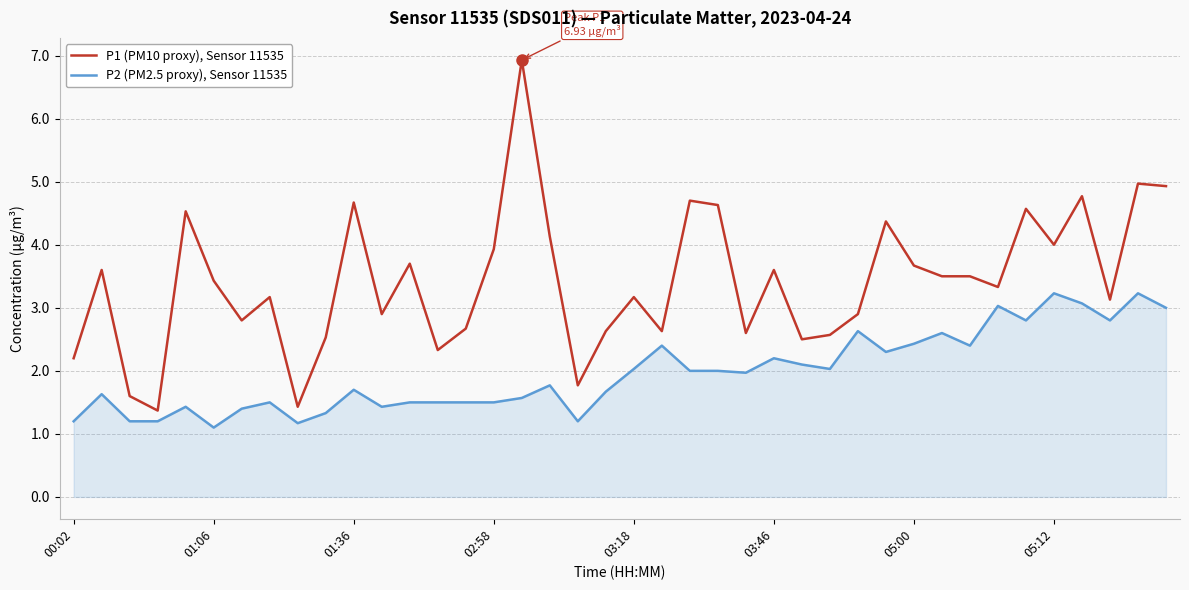

Rank the series by their average value, from lowest to highest.

P2 (PM2.5 proxy), Sensor 11535, P1 (PM10 proxy), Sensor 11535